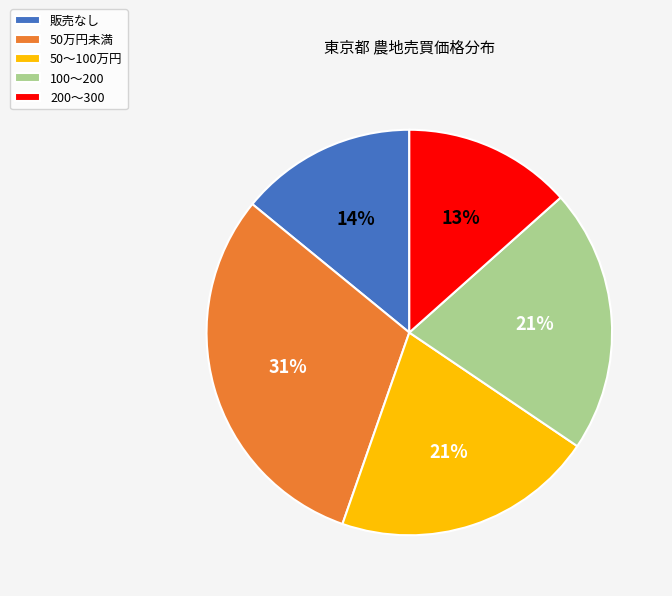

Does any single category account for the majority?

No